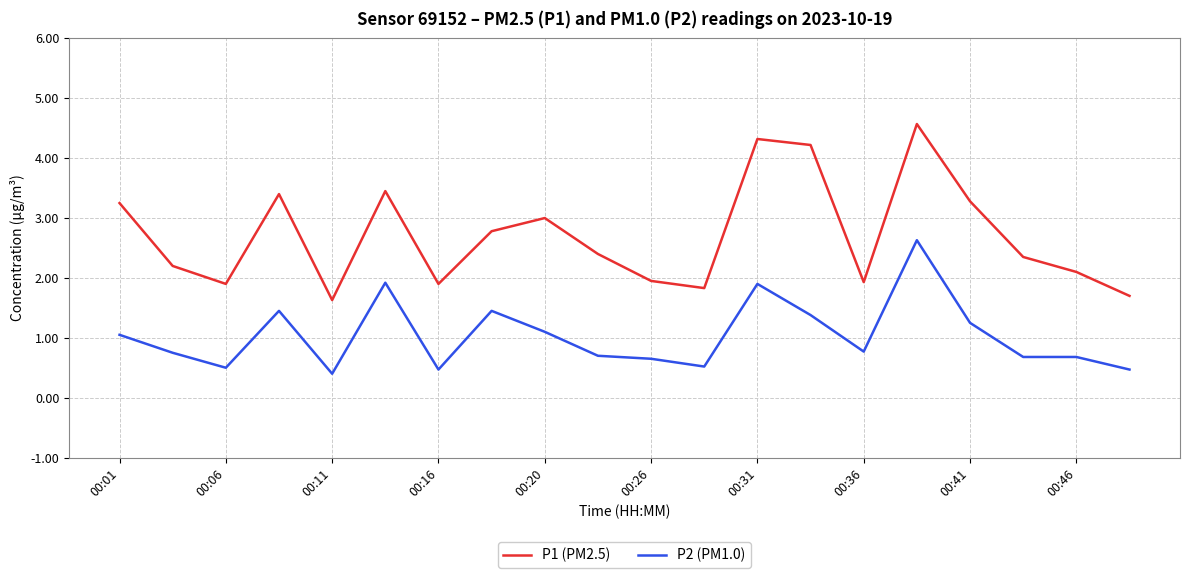

Does the chart have visible grid lines?

Yes